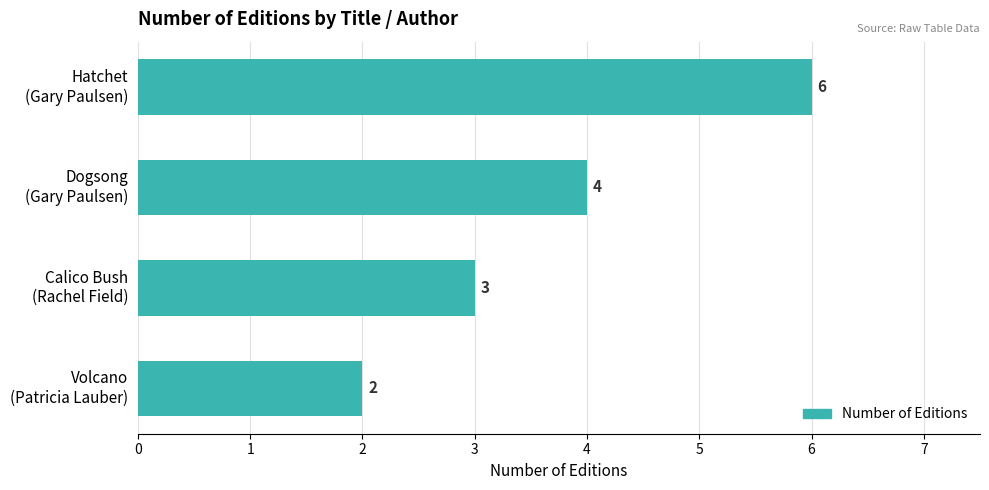

Reading top to bottom, what are all the values shown in this chart?

6	4	3	2